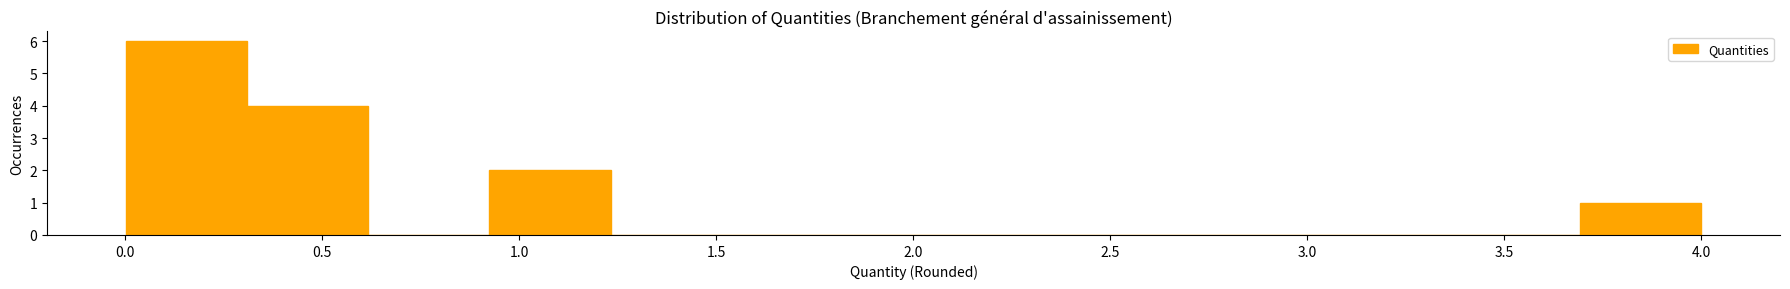

What is the height of the bar covering 0.30 to 0.60 on the x-axis? Neither the bar edges nor the heights are printed on the chart, so give them approximately, as read against the axes.

4